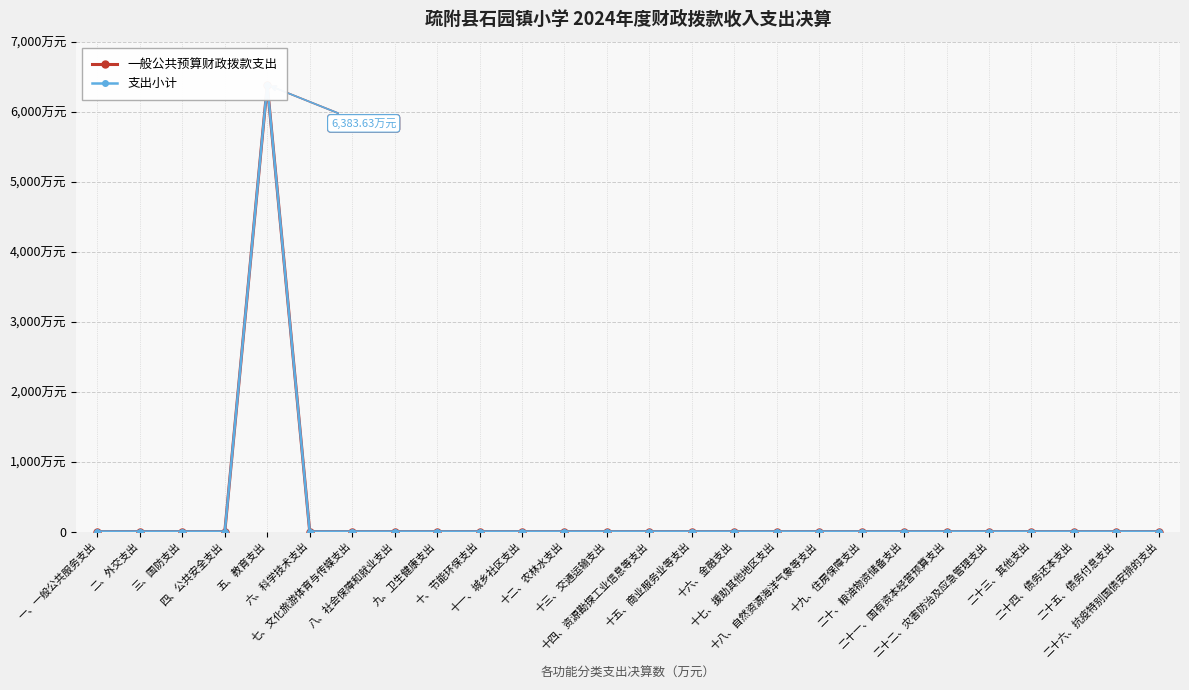

Between 二十三、其他支出 and 一、一般公共服务支出, which is larger?

二十三、其他支出